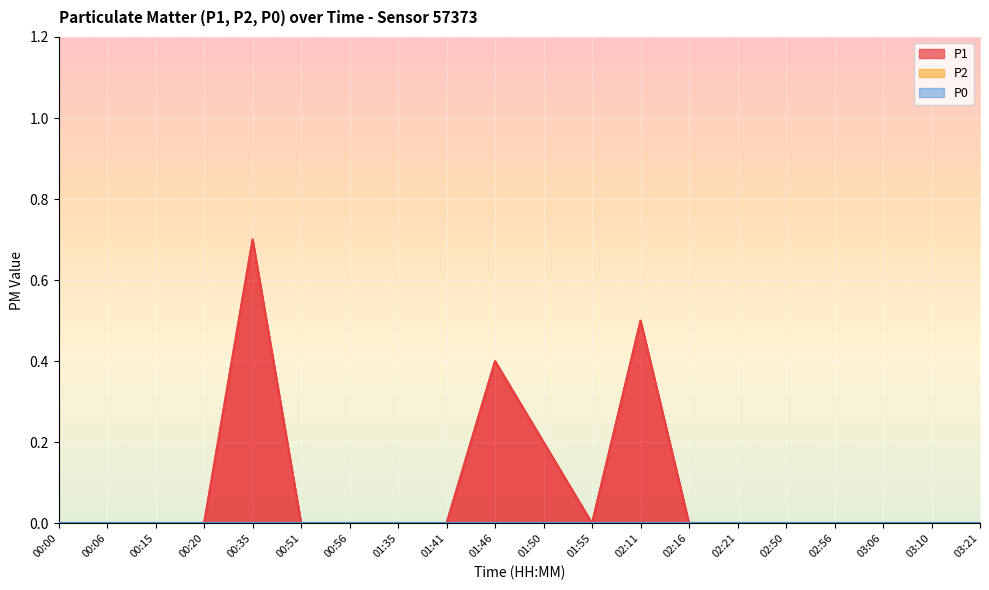

How many values in P1 are above zero?

4